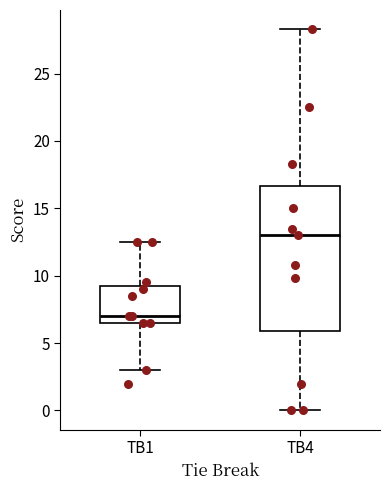

Which box is the tallest, from its lower edge to its upper edge?

TB4